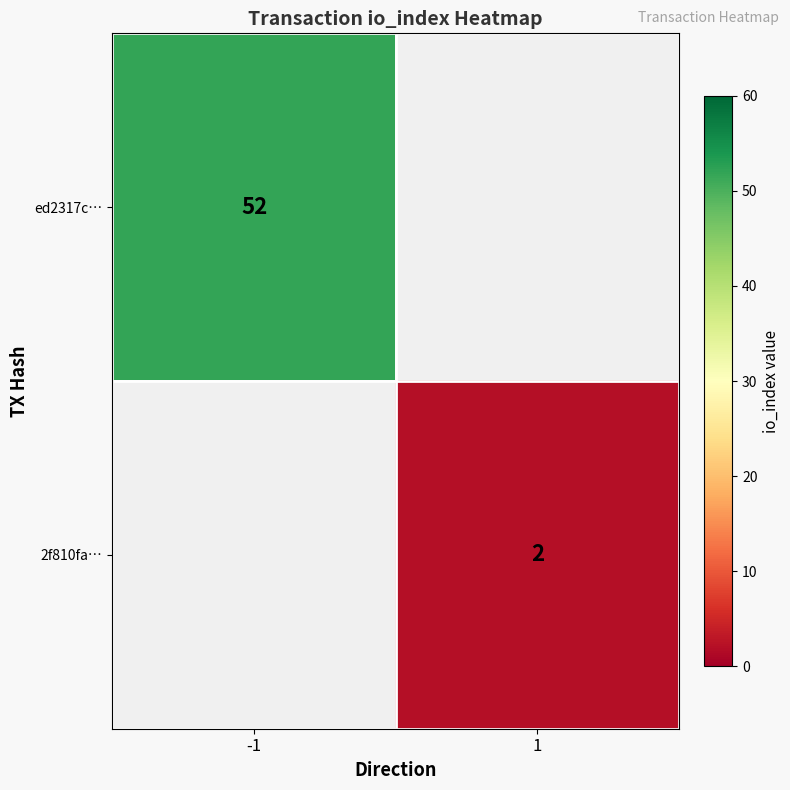

What is the minimum value shown in the chart?

2.0